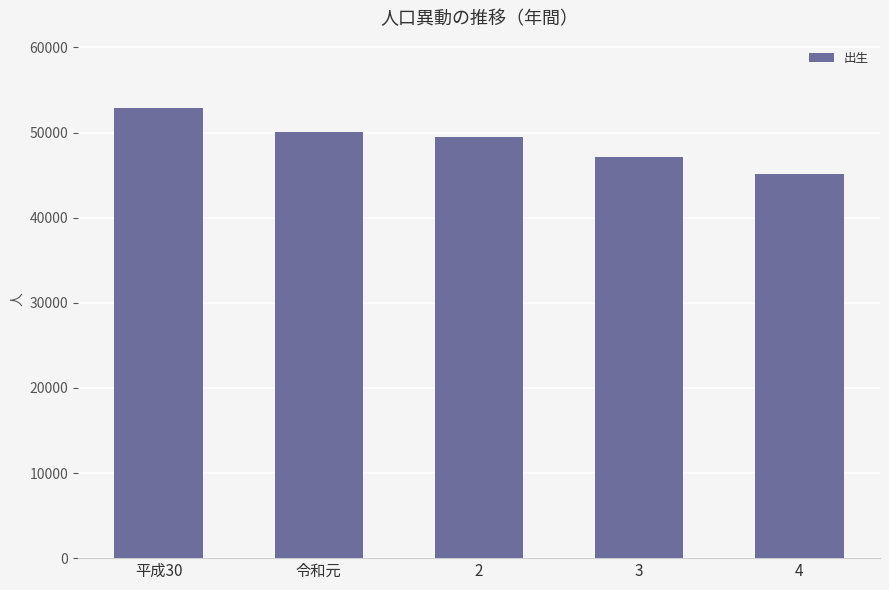

What position from the left is 平成30?

1